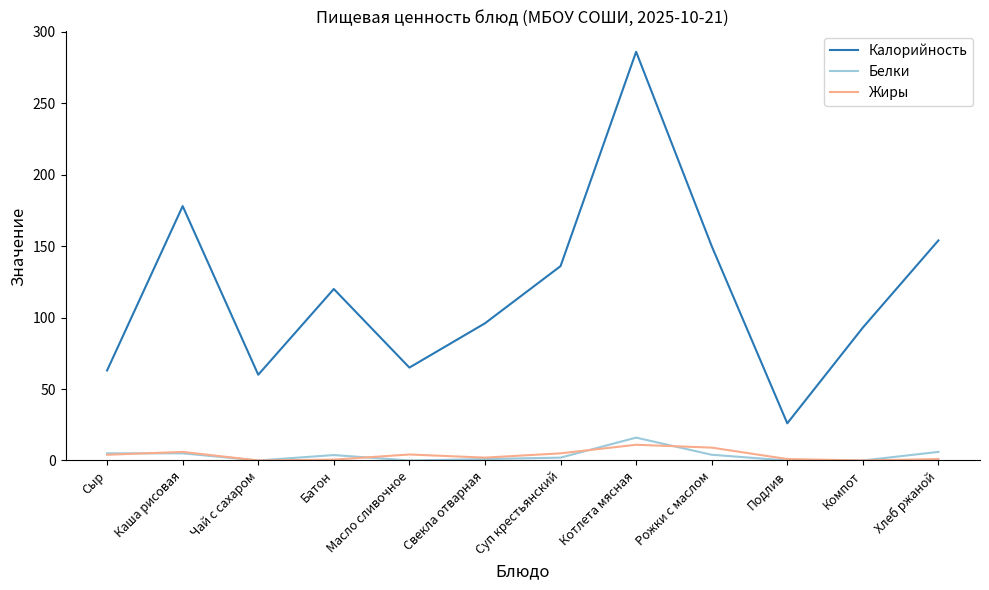

Which series changed the most between Масло сливочное and Суп крестьянский?

Калорийность